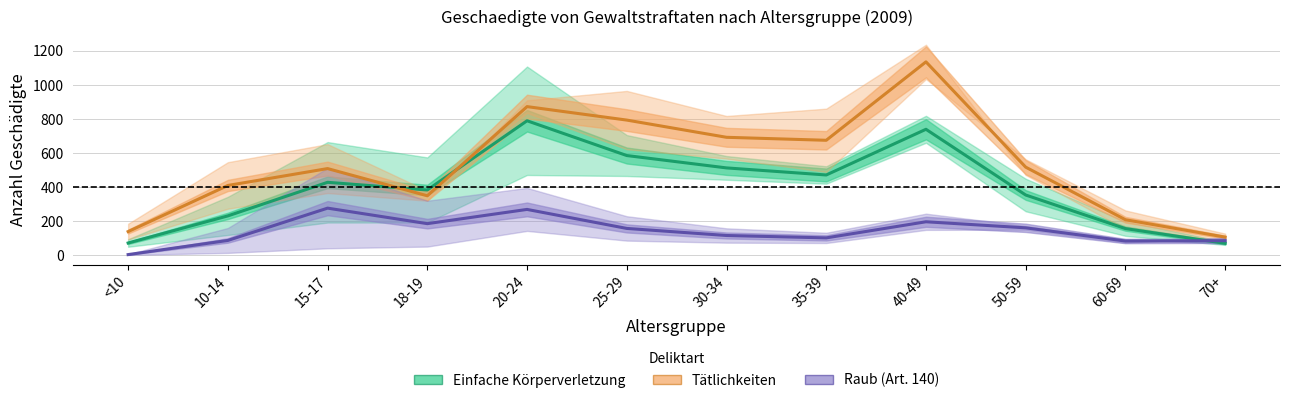

True or false: Einfache Körperverletzung has a value of 668.1 at 15-17.

False